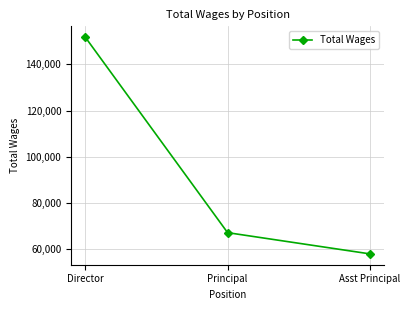

Reading left to right, what are all the values shown in this chart?

Director=151835	Principal=67083	Asst Principal=57875